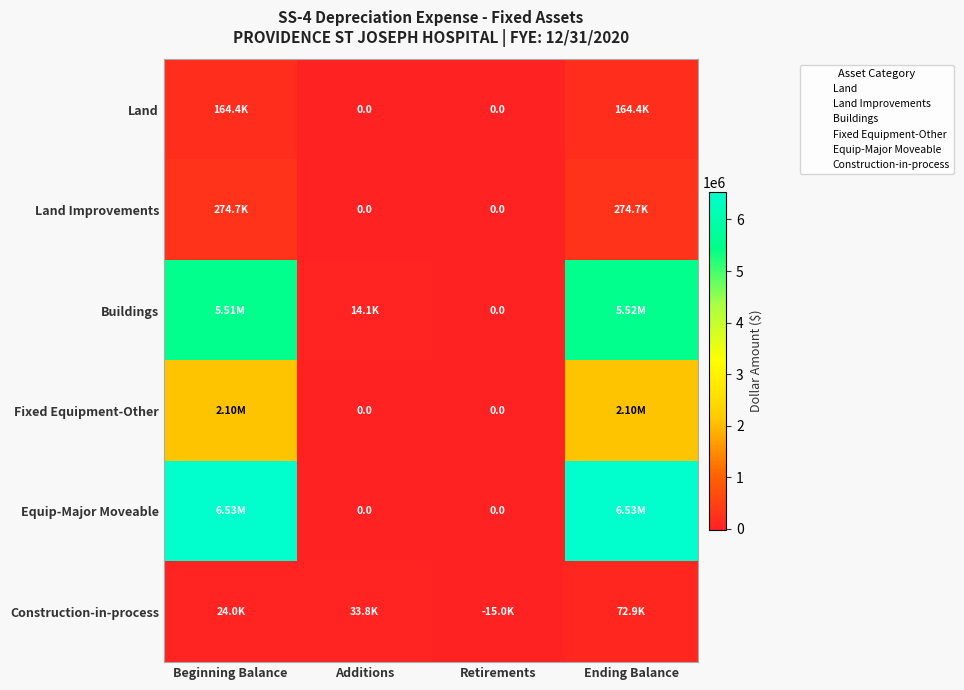

What is the total value across all series at Beginning Balance?

14602990.1